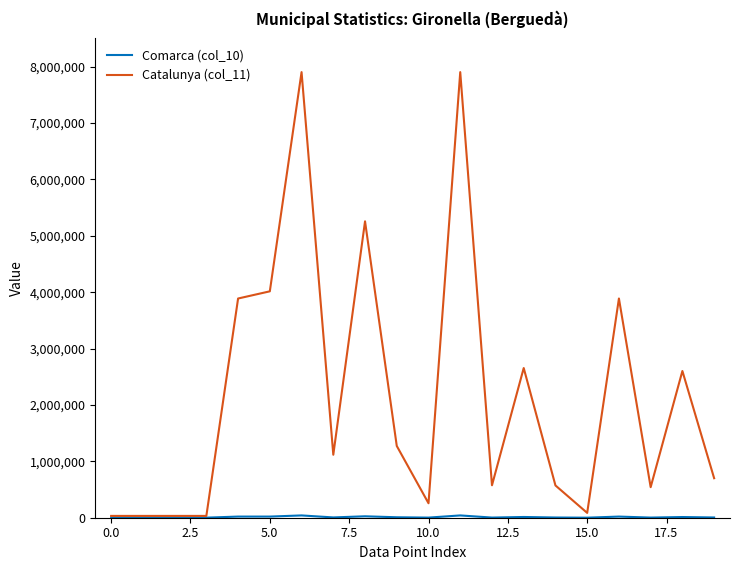

Which series has the largest total across all categories?

Catalunya (col_11)